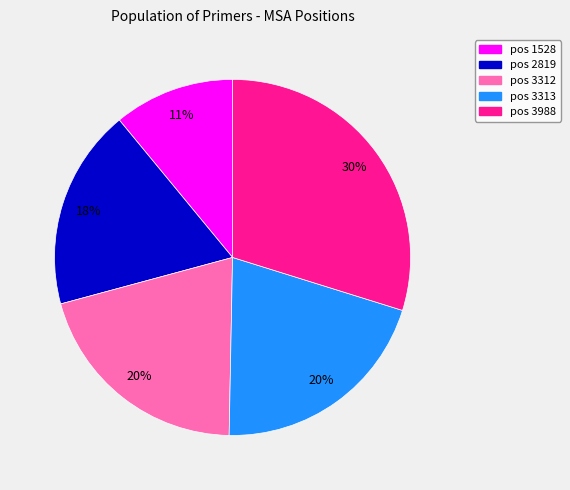

To the nearest percent, what is the average slice percentage?

20%